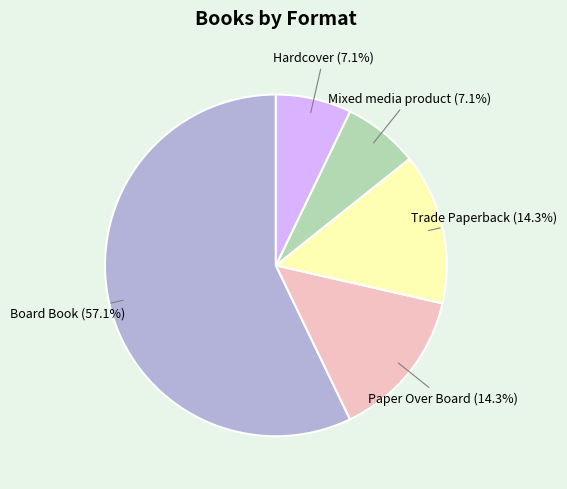

Which slice is the largest?

Board Book